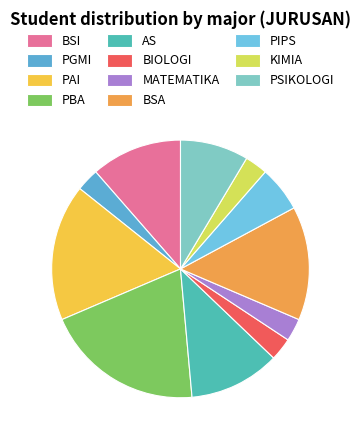

How many slices are in this pie chart?

11